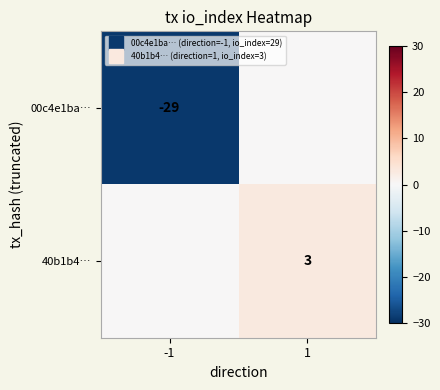

Between -1 and 1, which series saw the biggest shift?

00c4e1ba…